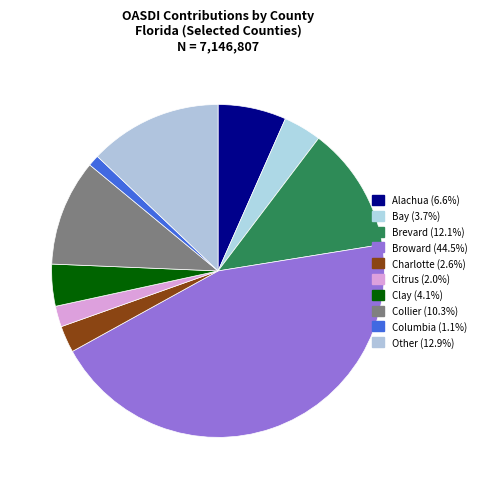

Count the number of slices in the pie.

10